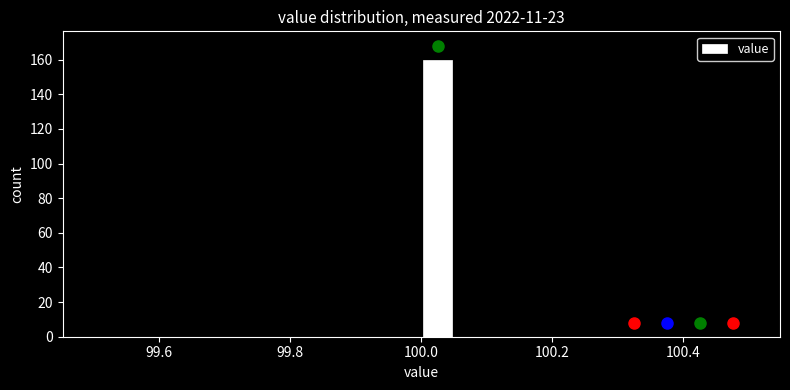

Around what value on the x-axis is the tallest bar? Give the approximate position of its centre, as read against the axis.

100.02